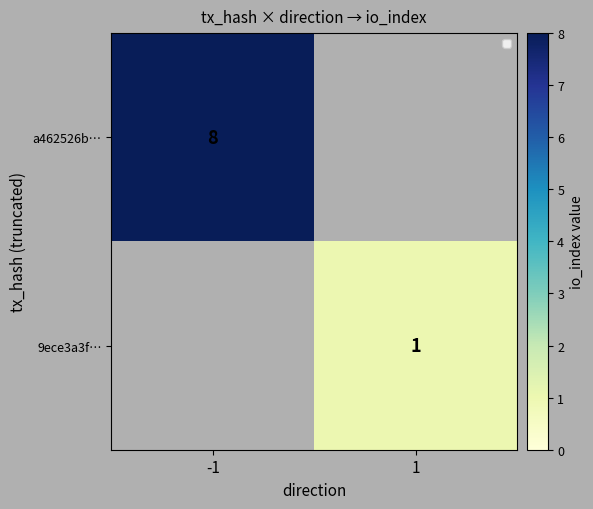

The a462526b… series shows 14.3 at -1. True or false?

False